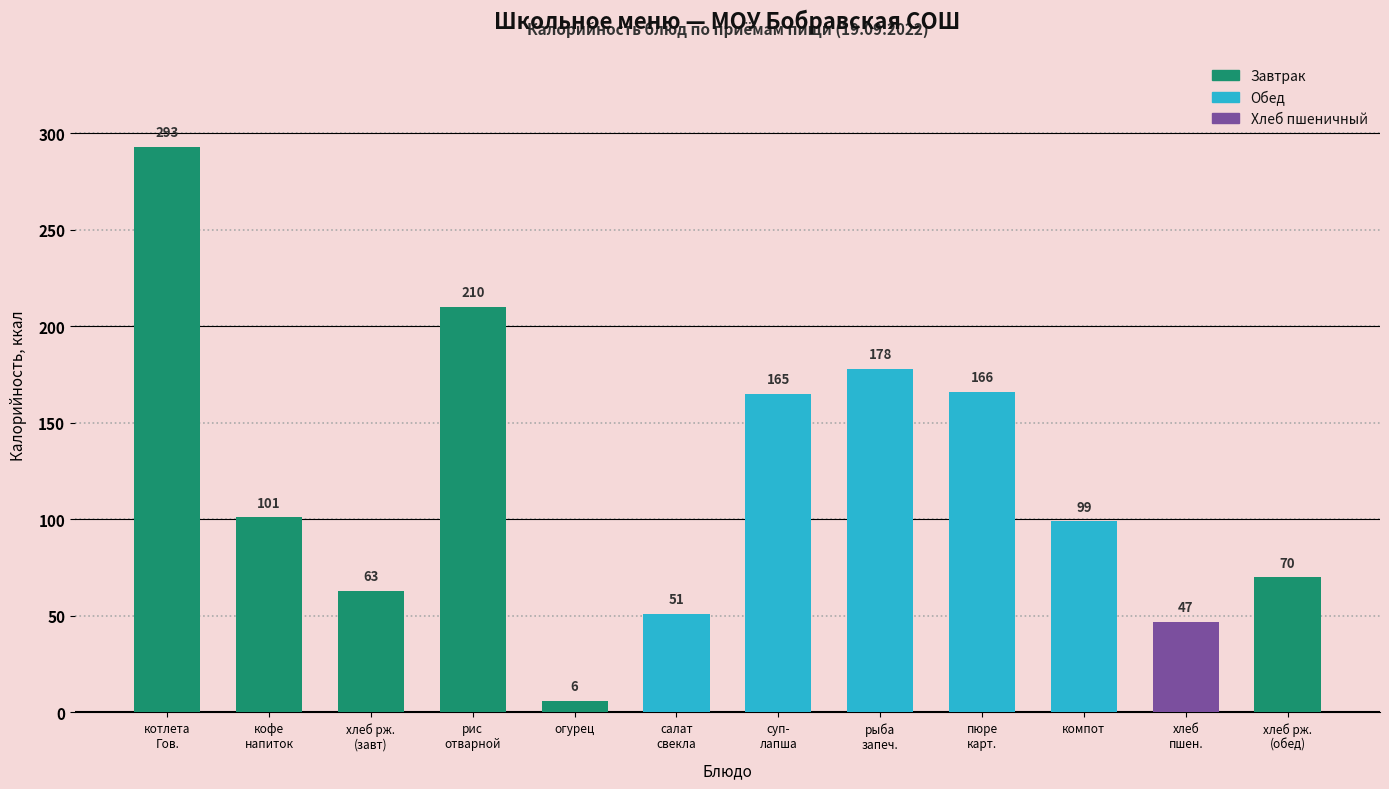

Reading left to right, extract all data points from this chart.

котлета
Гов.=293	кофе
напиток=101	хлеб рж.
(завт)=63	рис
отварной=210	огурец=6	салат
свекла=51	суп-
лапша=165	рыба
запеч.=178	пюре
карт.=166	компот=99	хлеб
пшен.=47	хлеб рж.
(обед)=70